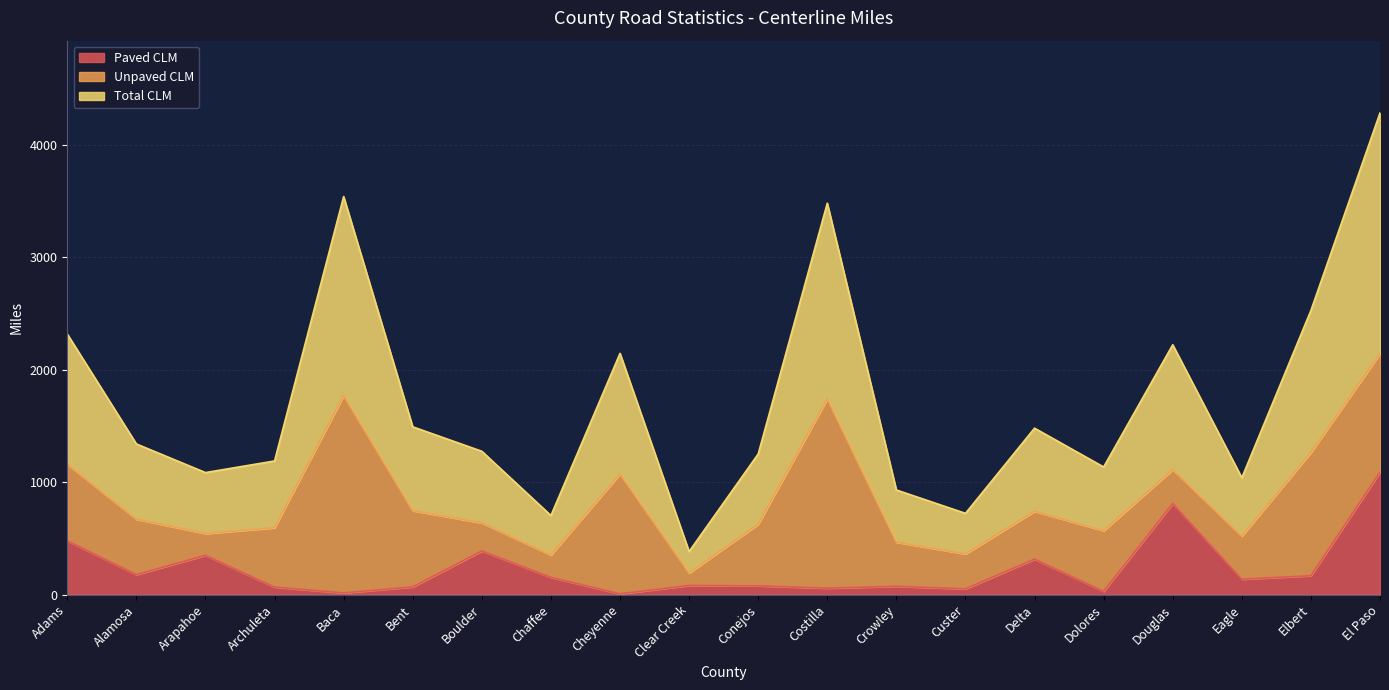

What is the difference between the maximum and minimum values in the Total CLM series?

1949.5